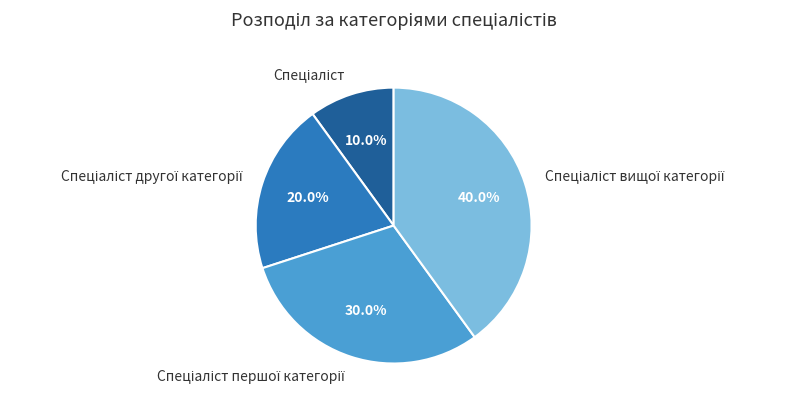

Is there a majority slice in this chart?

No